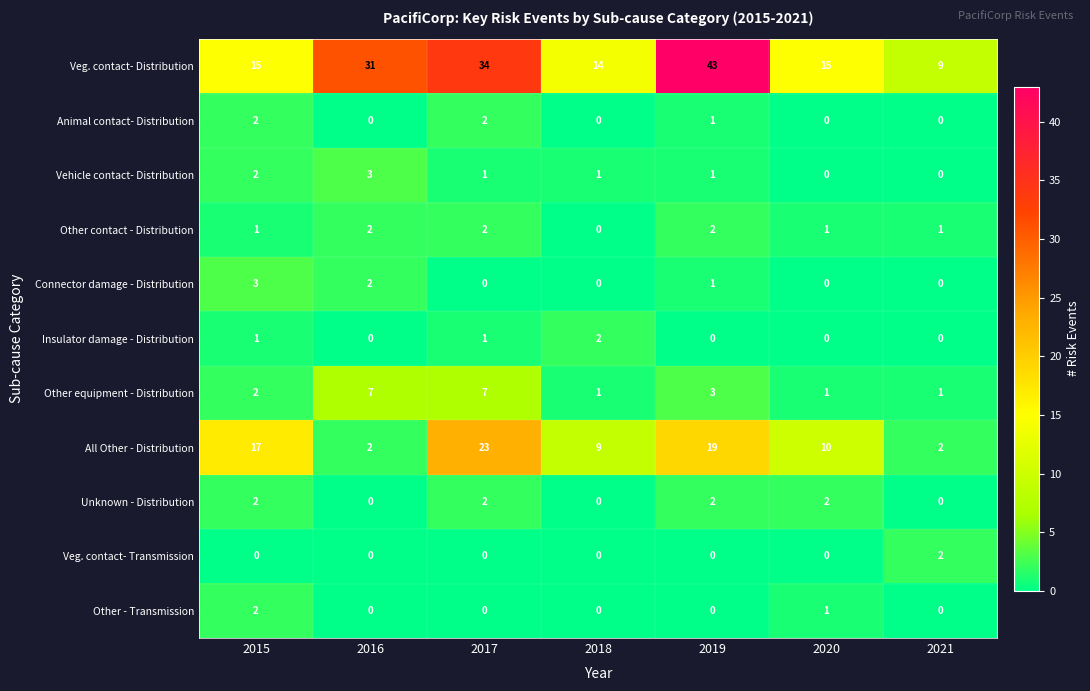

At which label is All Other - Distribution closest to 12?

2020